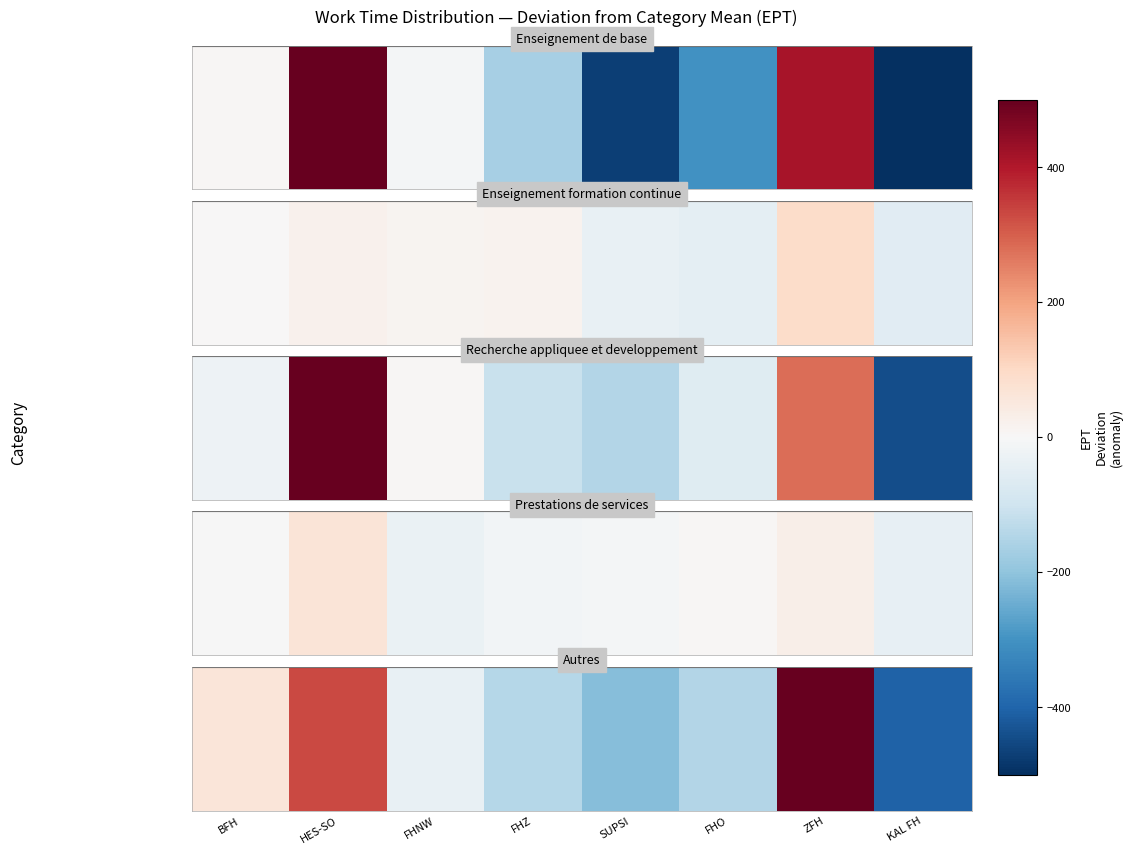

What is the sum of the values at KAL FH and BFH?

-344.1